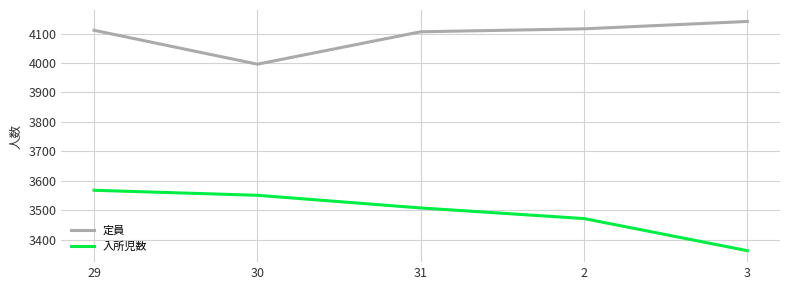

True or false: 定員 has more than 0 points higher than both neighbors.

False